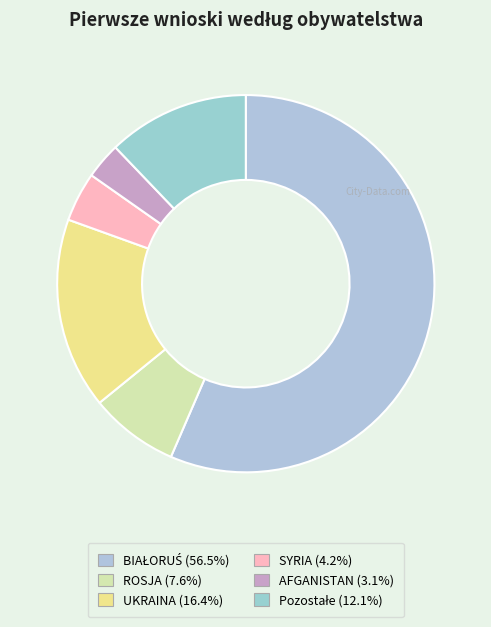

Rank the categories by value from lowest to highest.

AFGANISTAN, SYRIA, ROSJA, Pozostałe, UKRAINA, BIAŁORUŚ